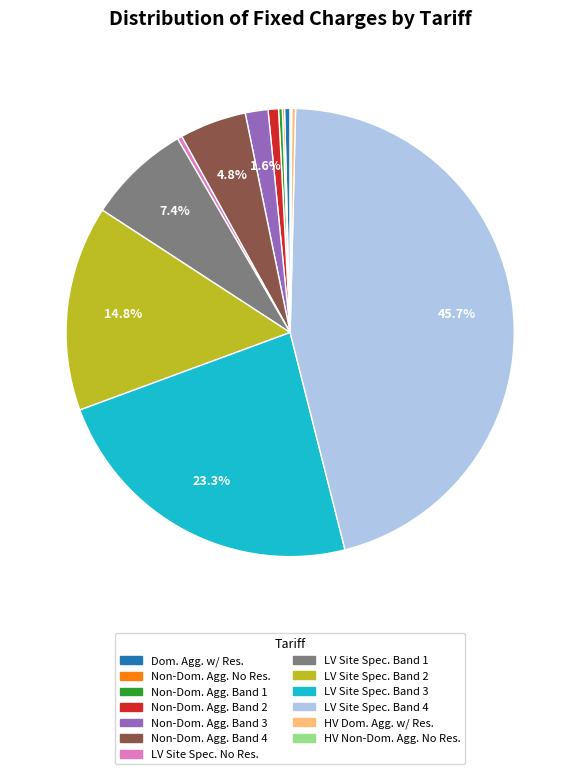

Is there a majority slice in this chart?

No